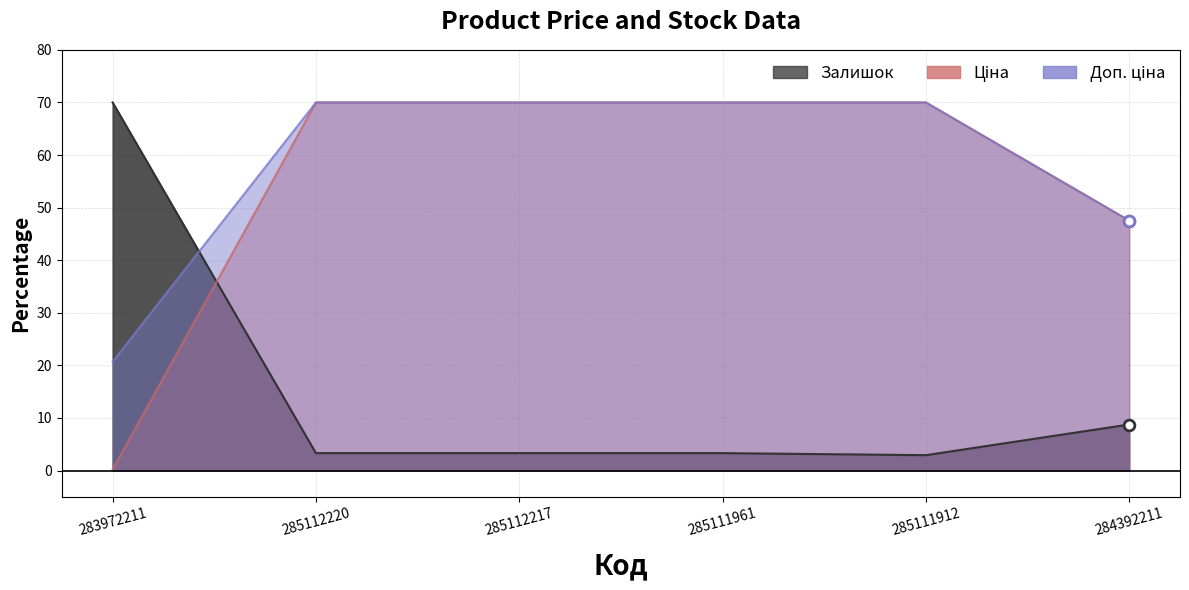

Which series has the widest spread of Y values?

Ціна